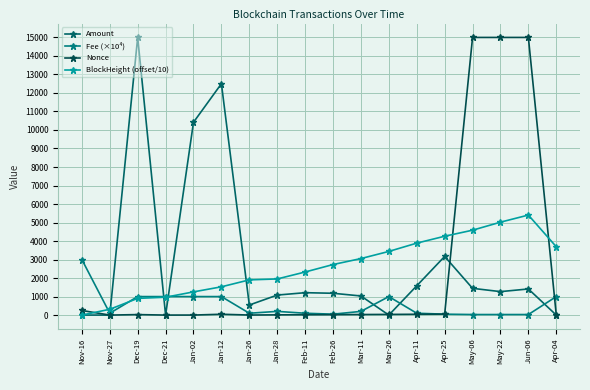

How many categories are shown in the chart?

18